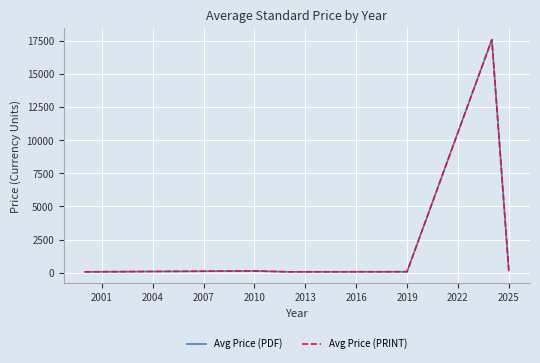

True or false: Avg Price (PDF) and Avg Price (PRINT) cross at least once.

False